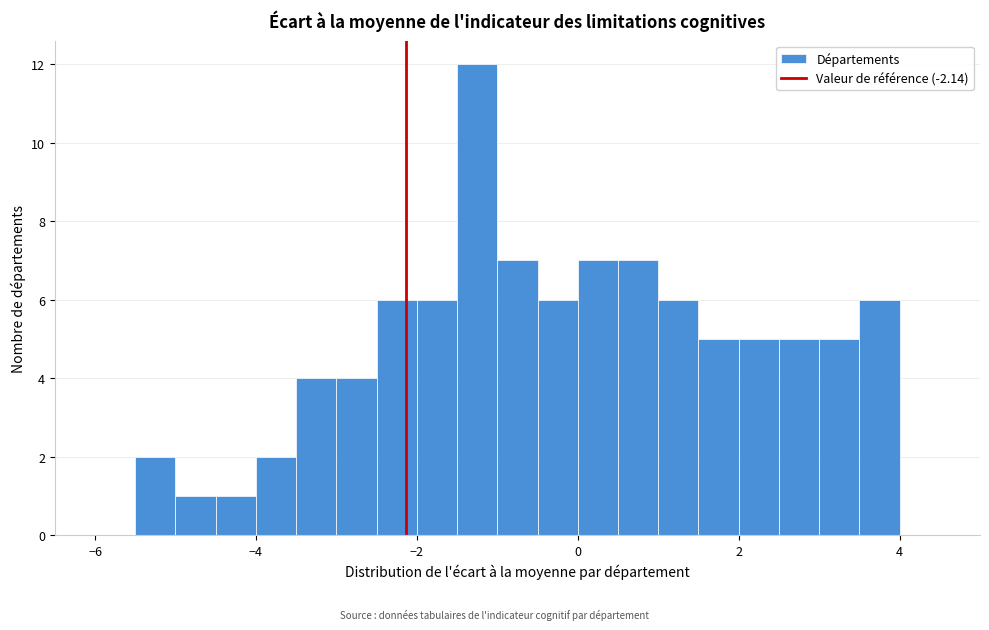

Read against the x-axis, roughly where is the centre of the tallest bar?

-1.2